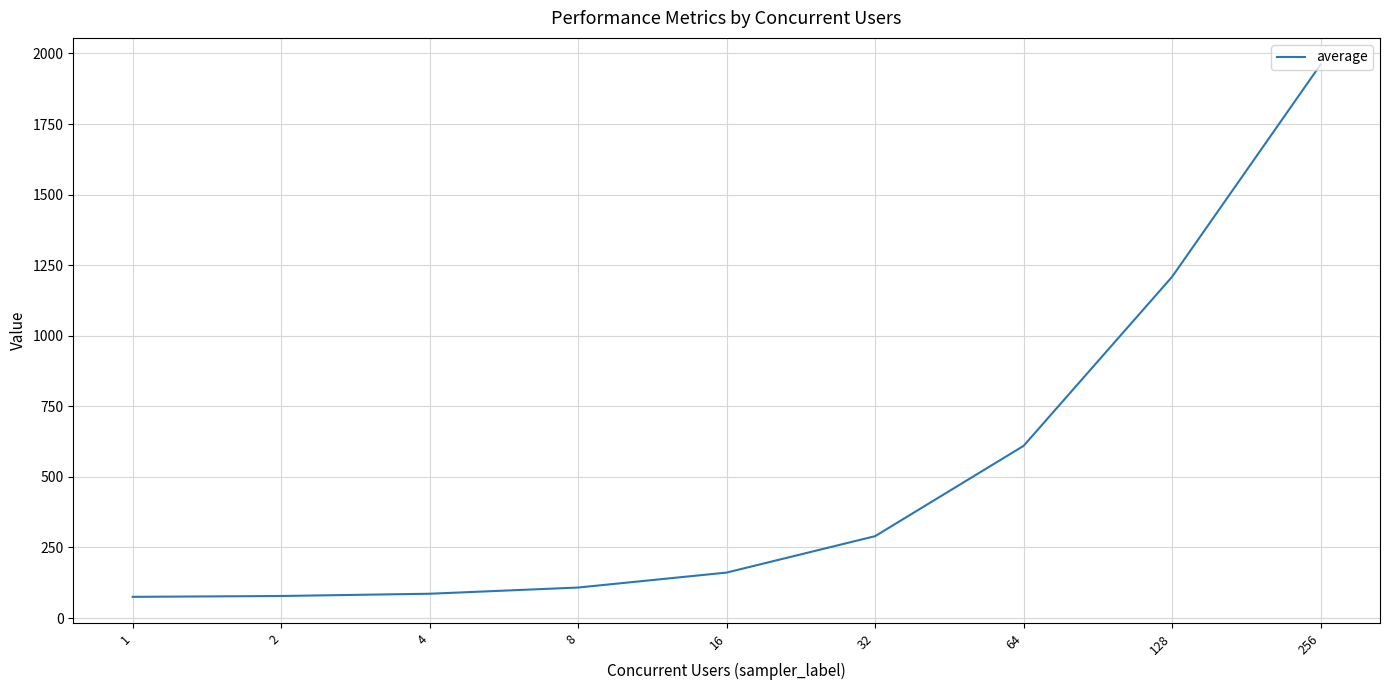

Is it true that the value at 8 is 191?

False